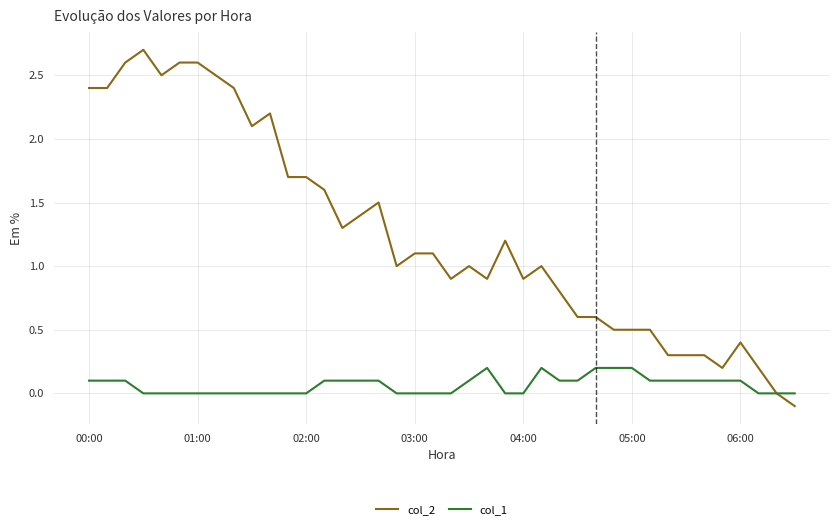

Which series has the largest total across all categories?

col_2